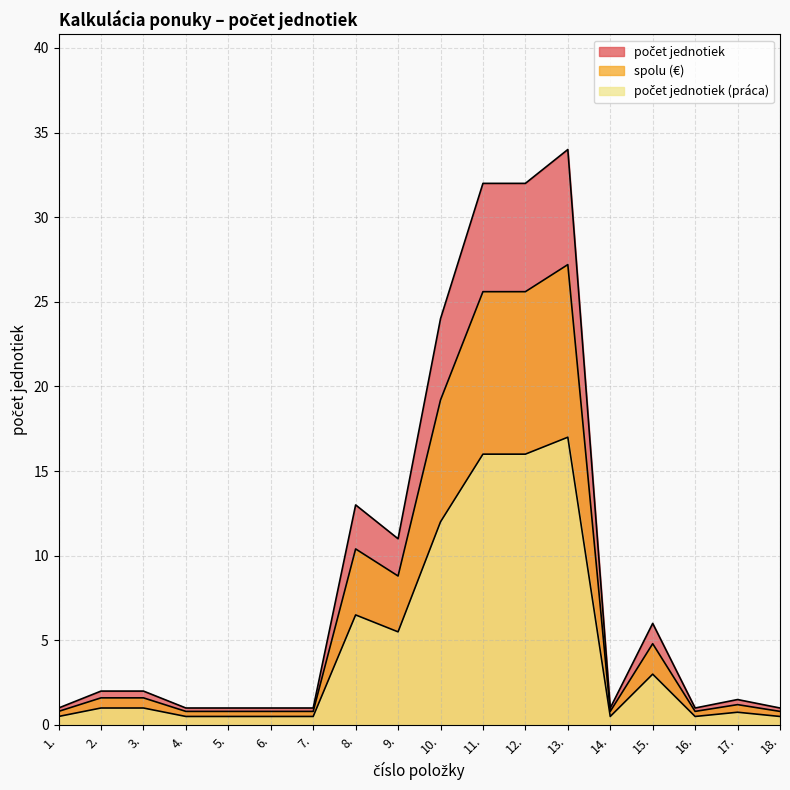

What is the greatest value displayed?

34.0